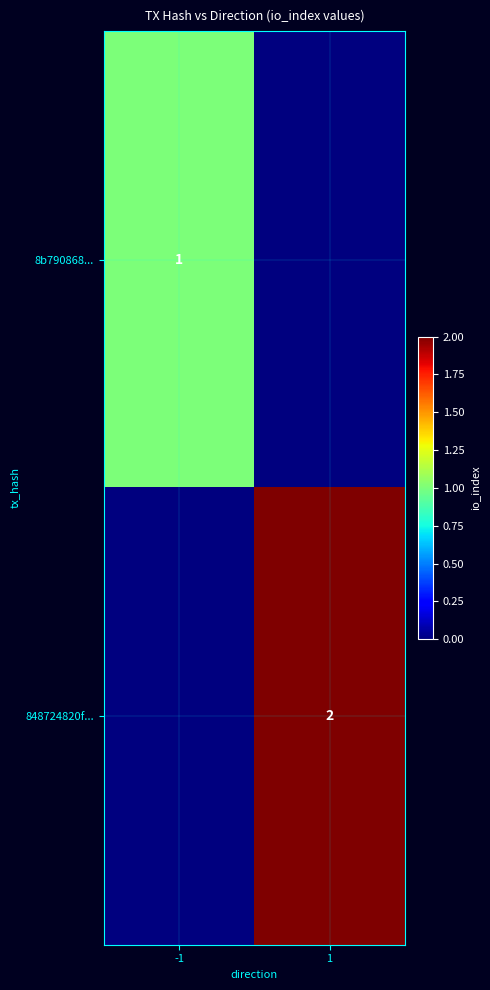

What is the total value across all series at 1?

2